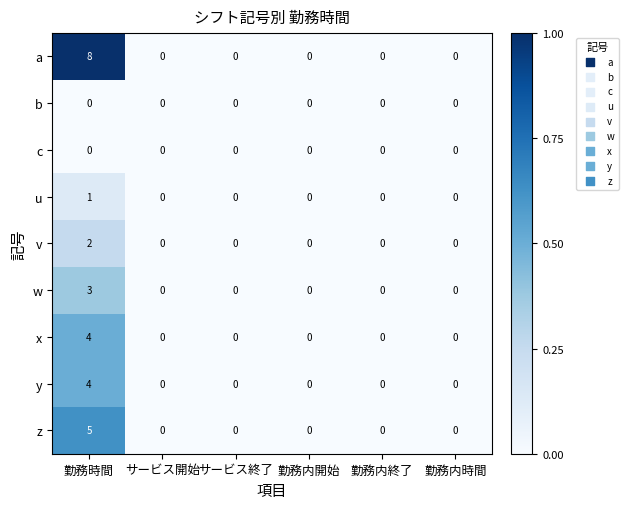

What is the greatest value displayed?

8